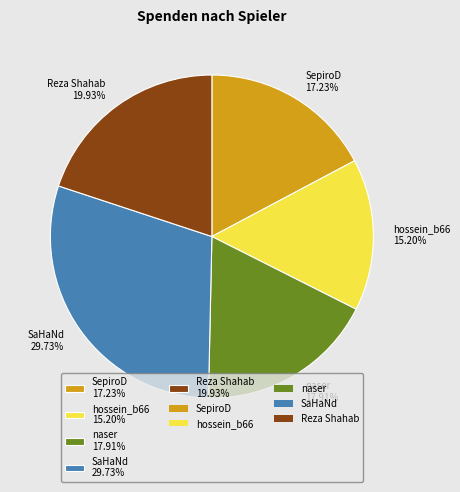

Combined, do SaHaNd 29.73% and SepiroD 17.23% account for over 50%?

No